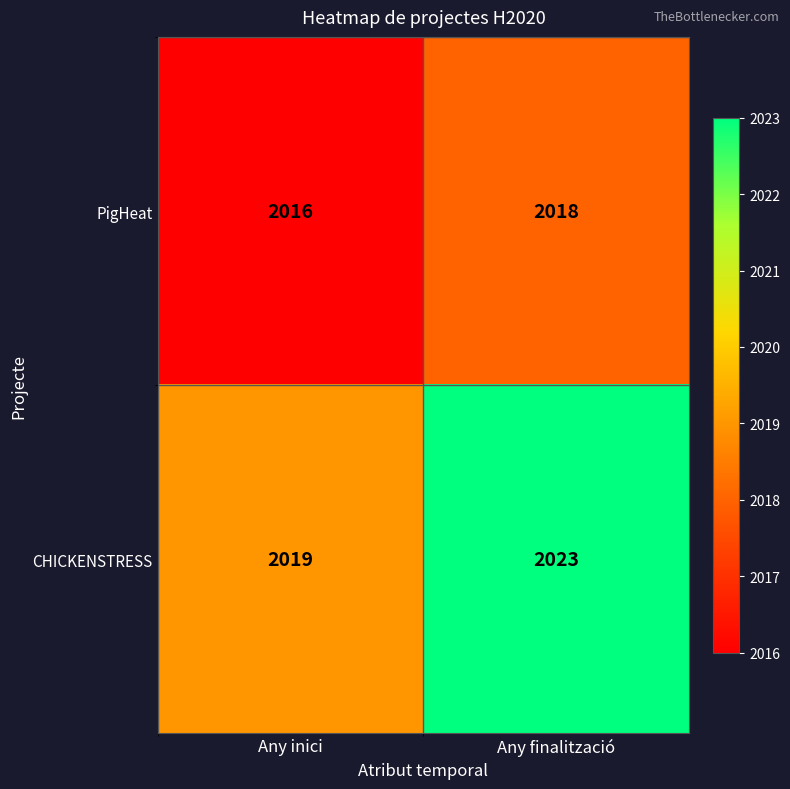

What is the total value across all series at Any finalització?

4041